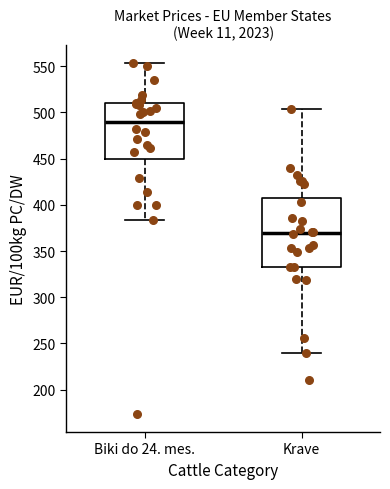

Which box has the lowest median line?

Krave